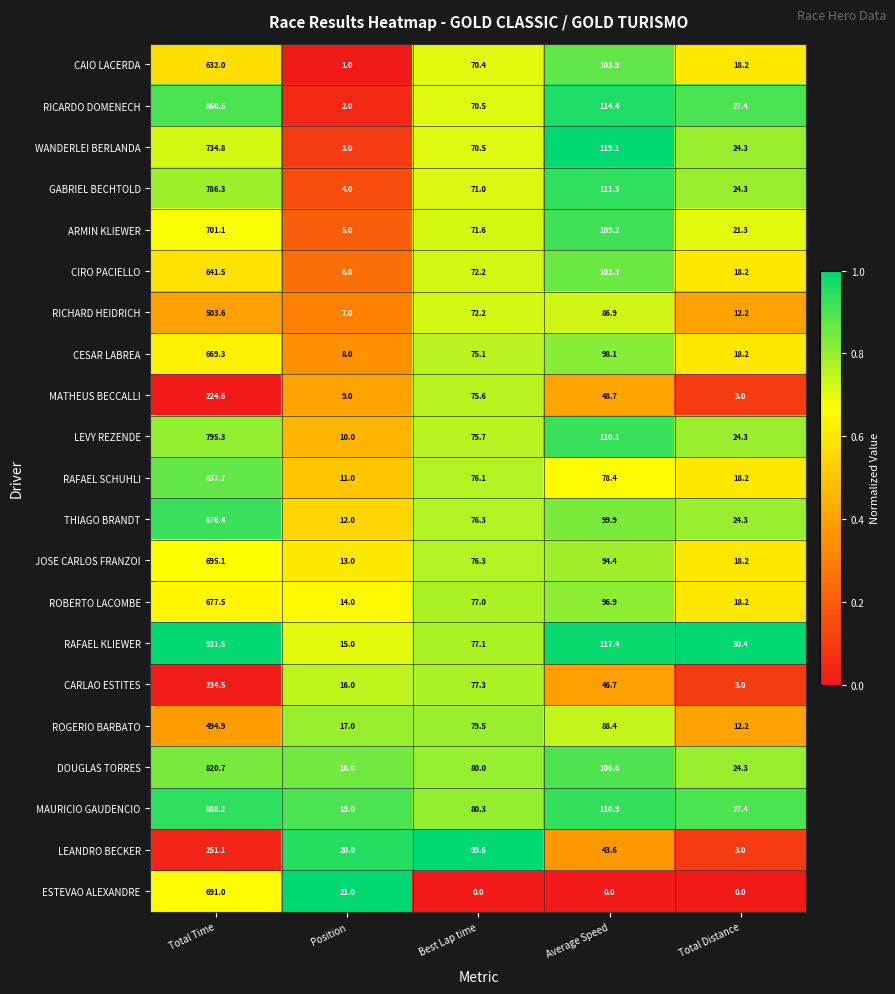

What is the sum of all ROBERTO LACOMBE values?

883.6